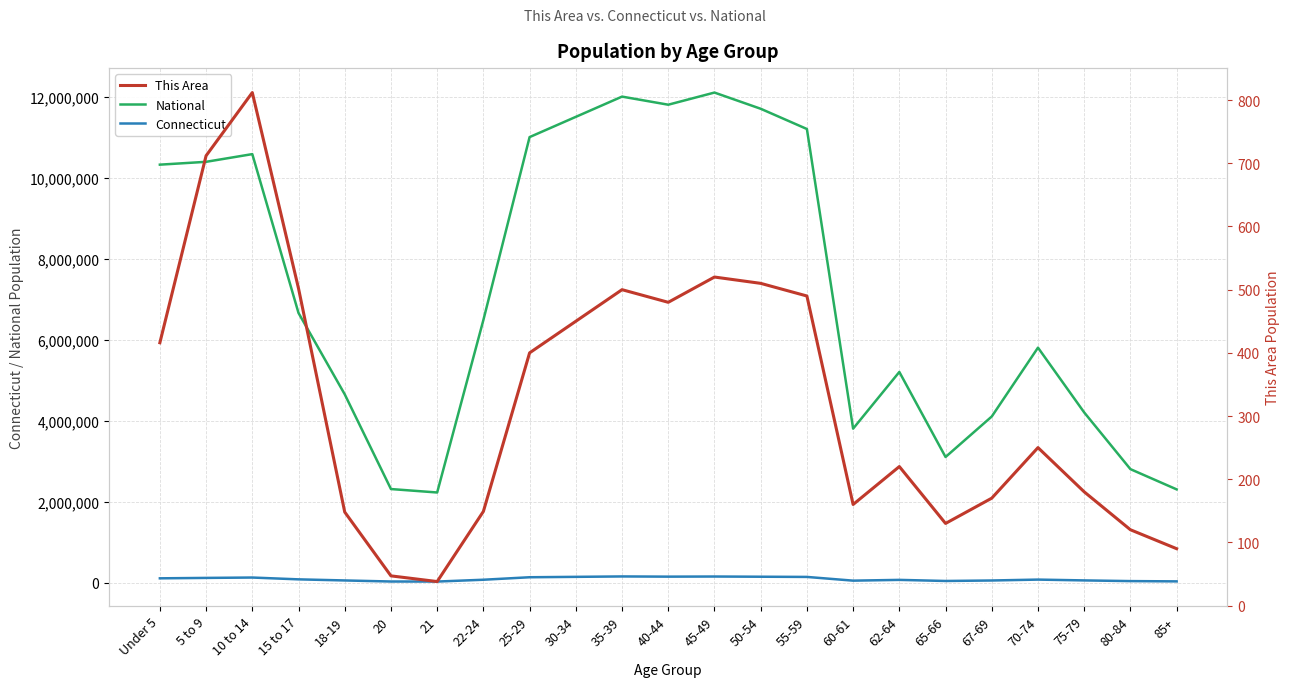

Reading left to right, extract all data points from this chart.

National: 10319427	10389638	10579862	6656209	4647457	2308319	2223198	6482659	11000000	11500000	12000000	11800000	12100000	11700000	11200000	3800000	5200000	3100000	4100000	5800000	4200000	2800000	2300000
Connecticut: 103475	113763	122924	78034	50915	24865	23744	68508	130000	140000	150000	145000	148000	143000	138000	46000	65000	38000	50000	72000	52000	35000	28000
This Area: 416	712	812	502	148	47	38	149	400	450	500	480	520	510	490	160	220	130	170	250	180	120	90